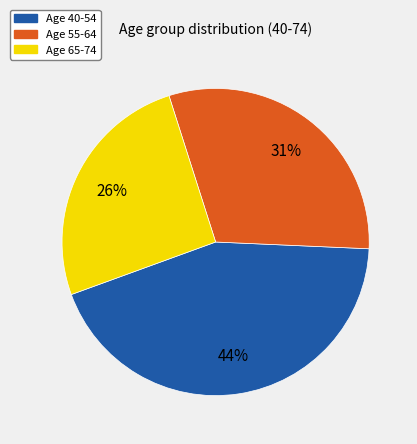

To the nearest percent, what is the average slice percentage?

33%